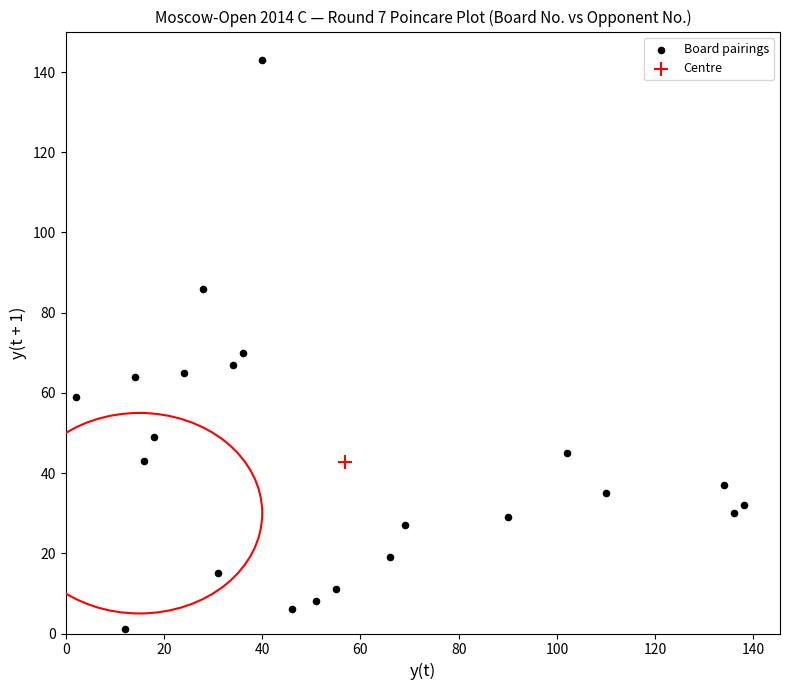

What are all the series names shown in the legend?

Board pairings, Centre